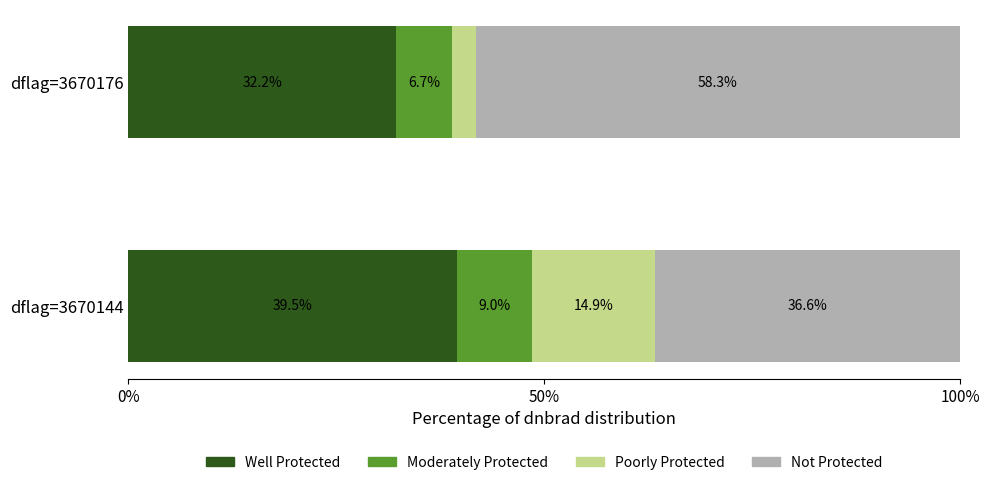

What is the approximate value of Well Protected at dflag=3670144?

39.5